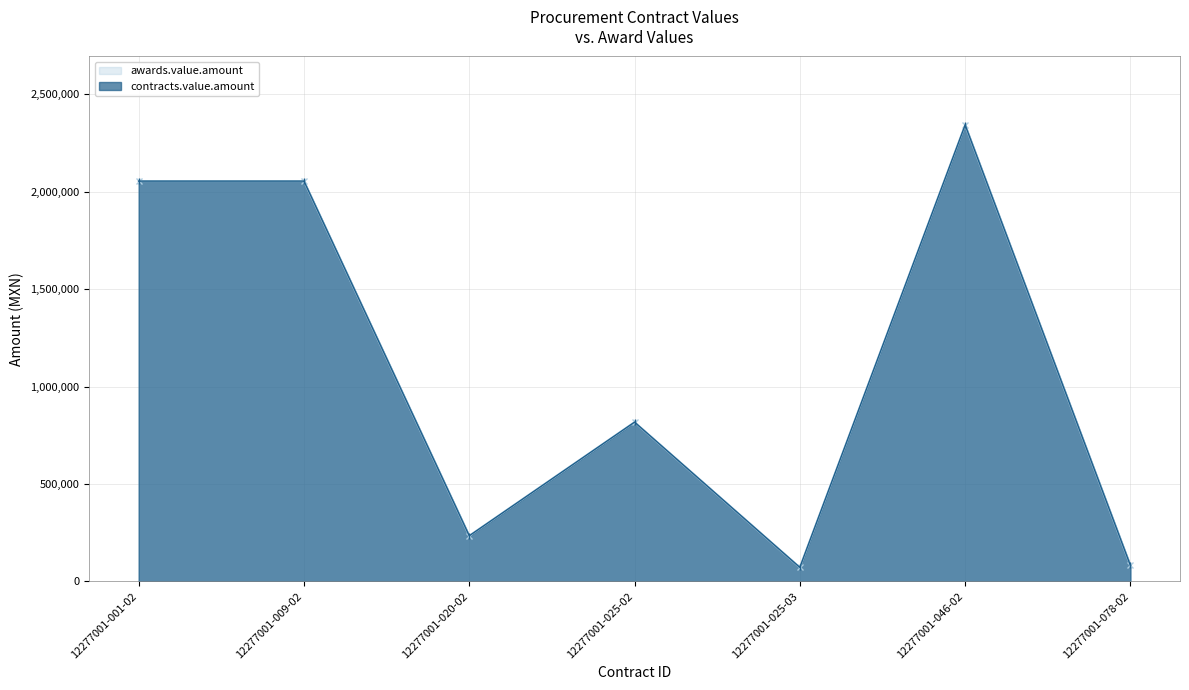

How many values in the awards.value.amount series exceed 817440?

3